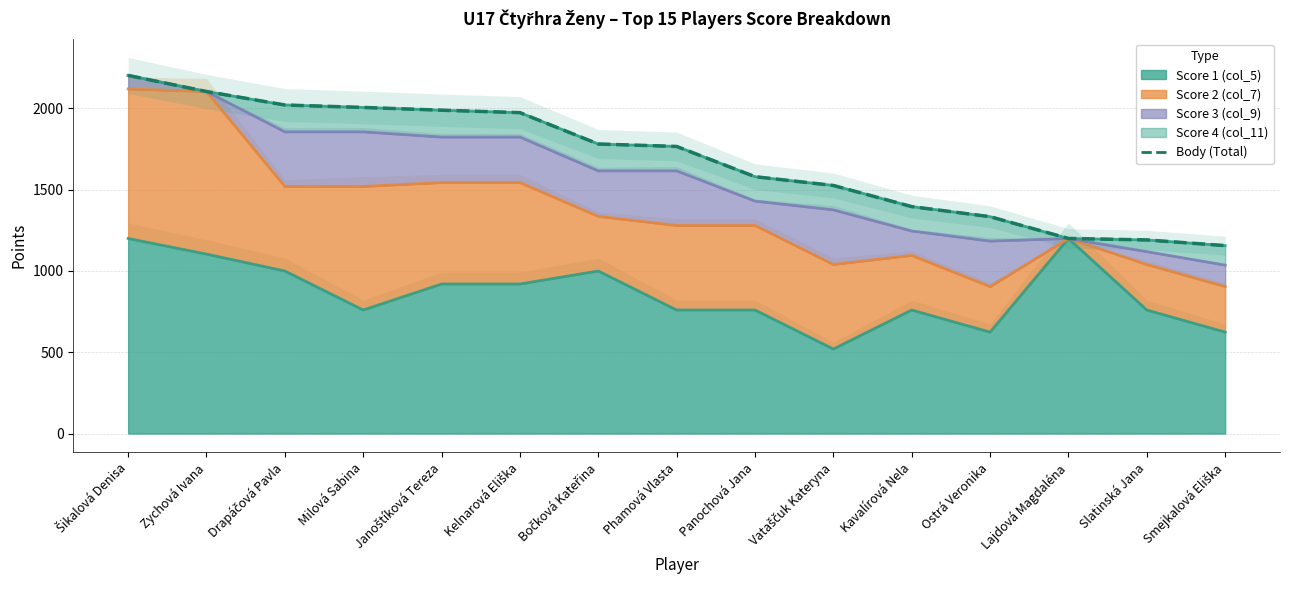

What is the difference between the maximum and second lowest values?

1012